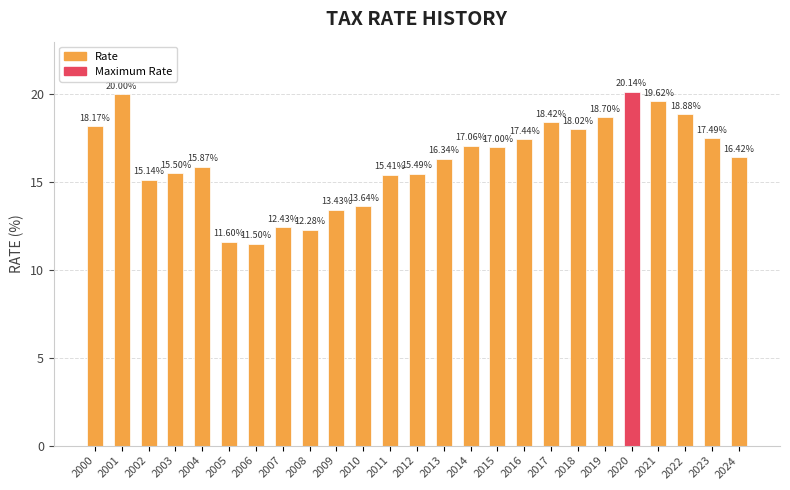

The chart shows a value of 28.8 at 2015. True or false?

False